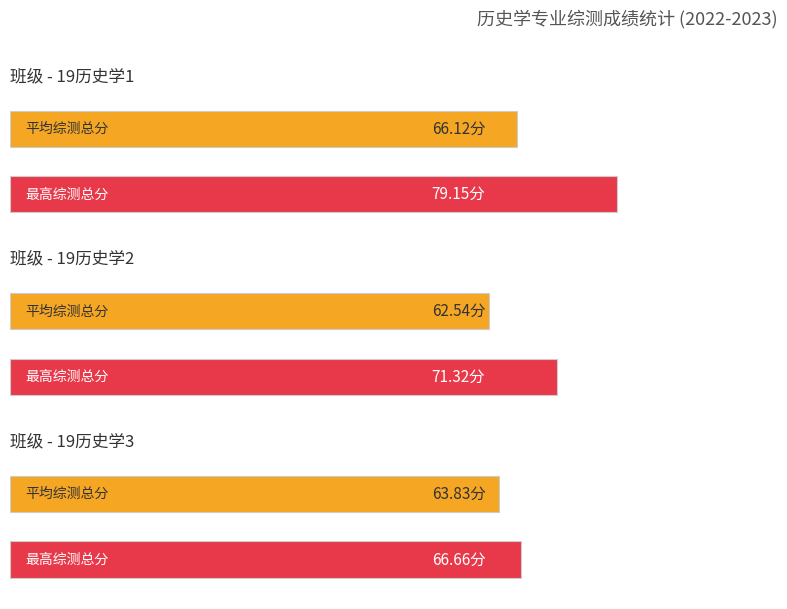

What is the average value?

64.2